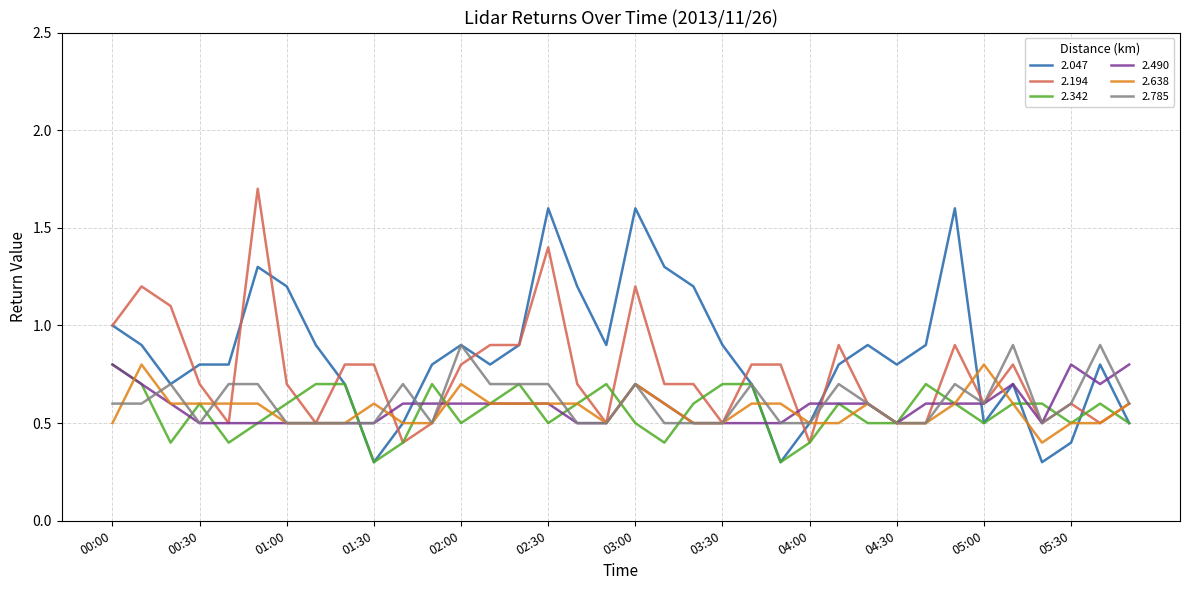

What is the greatest value displayed?

1.7